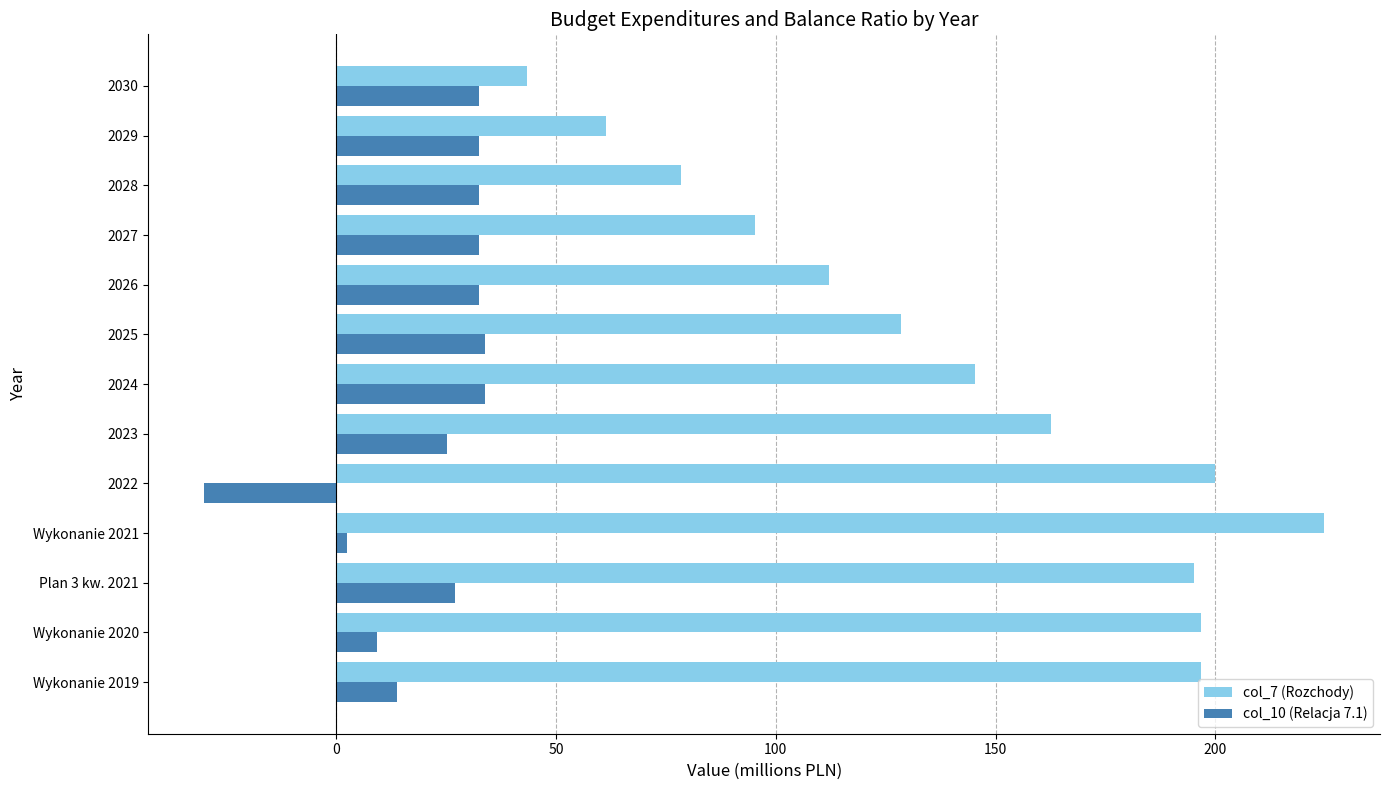

Which series has the largest total across all categories?

col_7 (Rozchody)